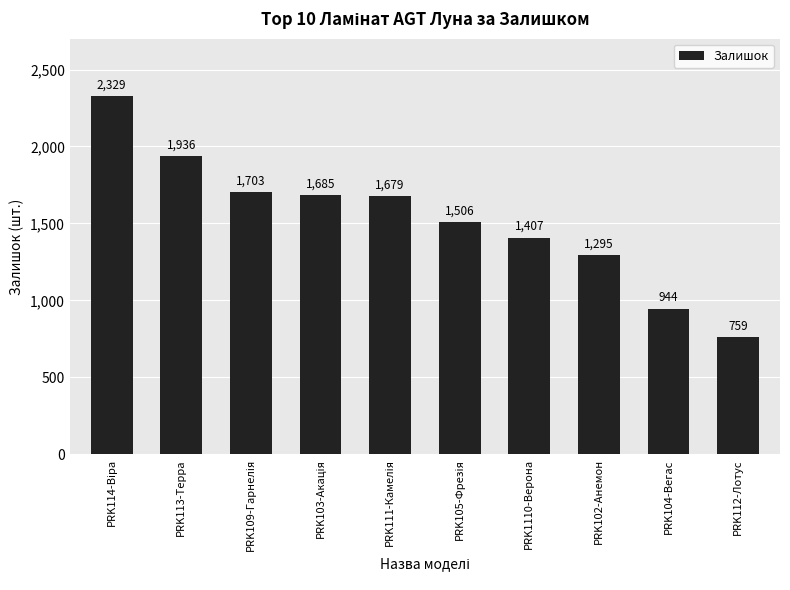

What is the maximum value shown in the chart?

2329